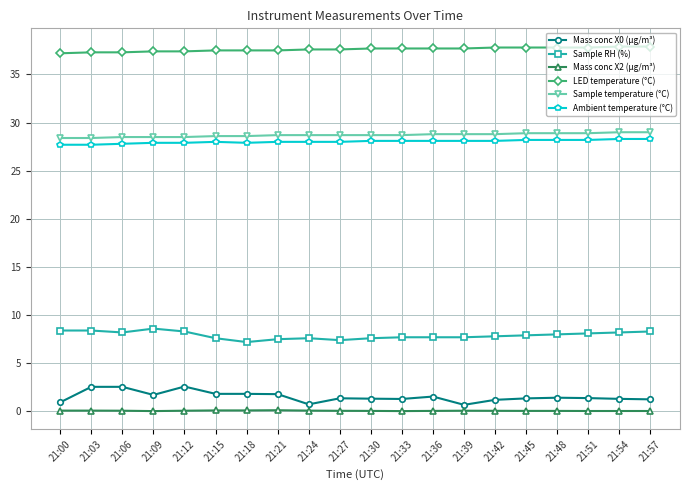

Is this an area chart (filled region under the line)?

No